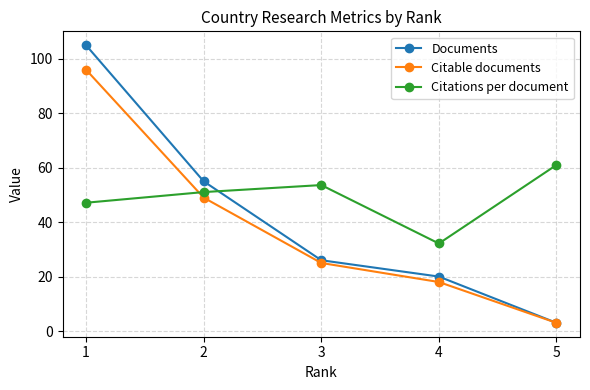

At which category is the sum across all series the highest?

1